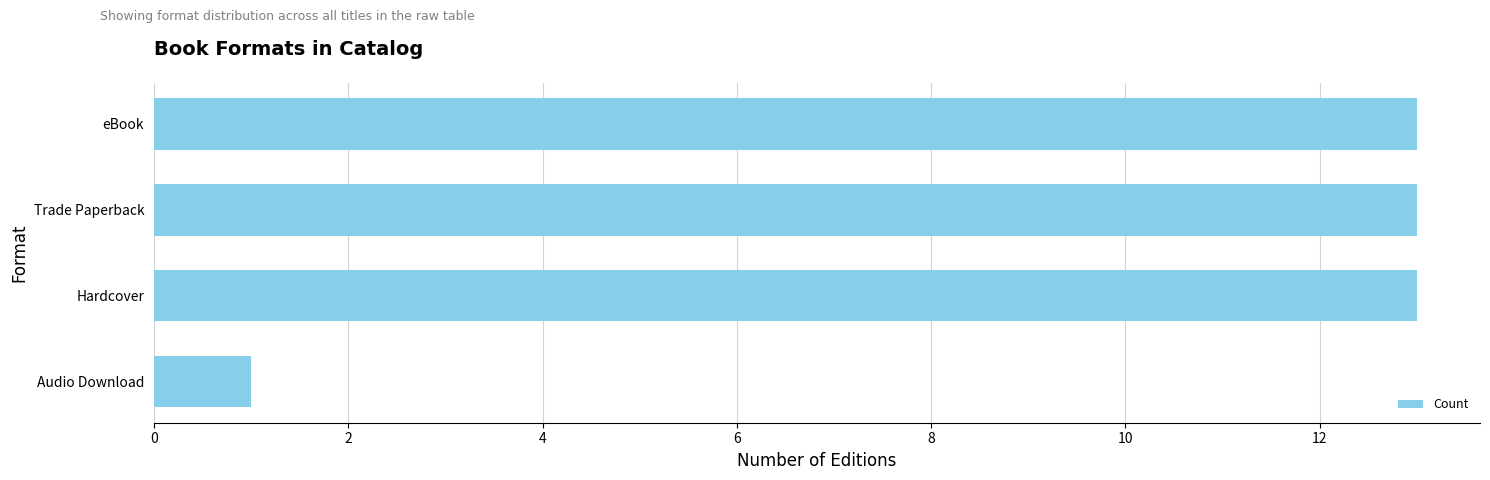

What value does the data have at eBook, to the nearest 5?

15